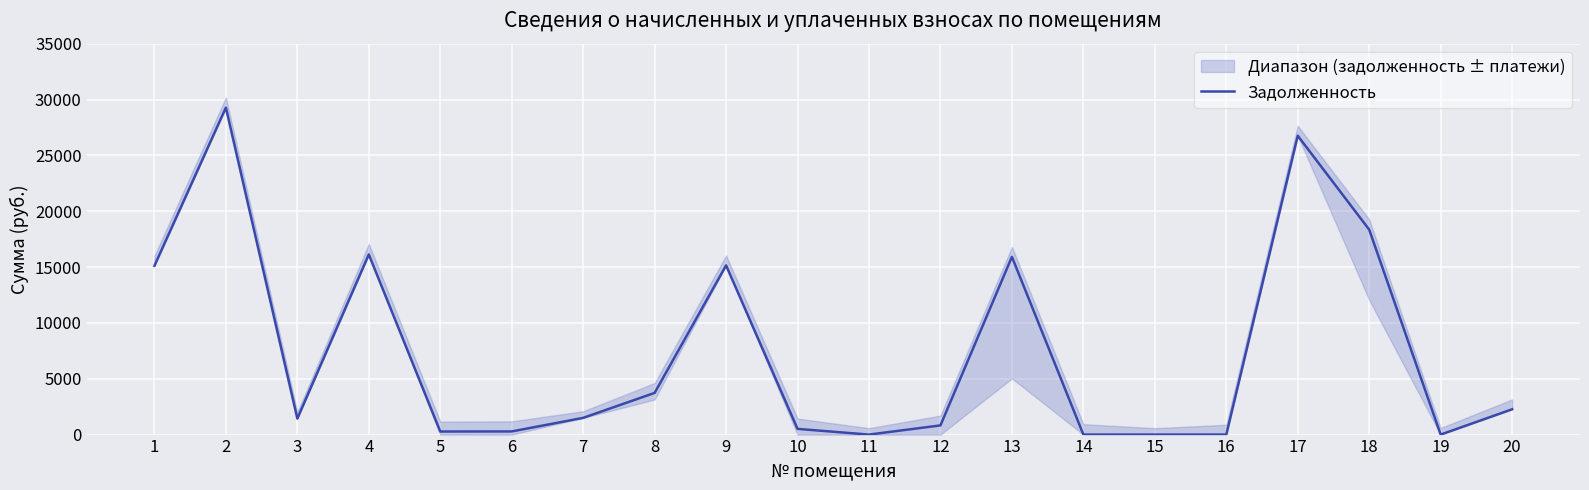

How many interior local peaks (higher than both neighbors) does the data have?

5